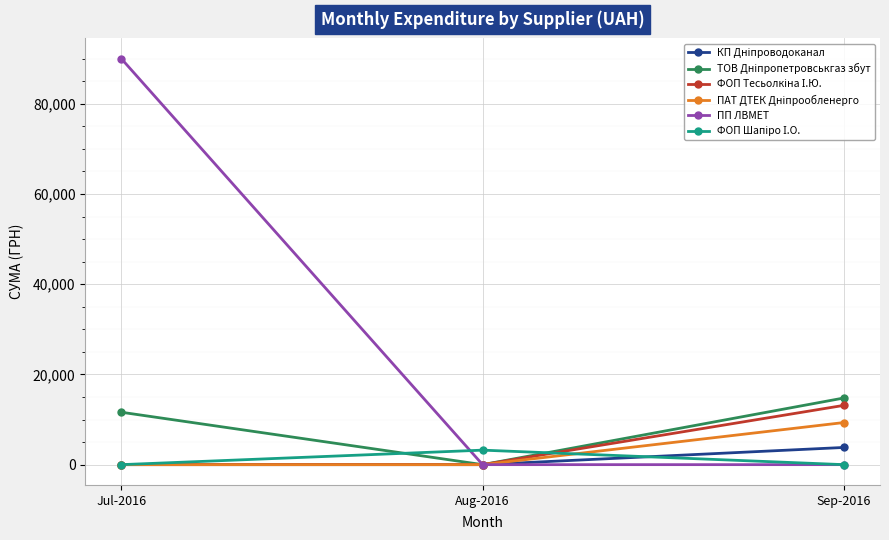

What is the total value across all series at Sep-2016?

41068.2